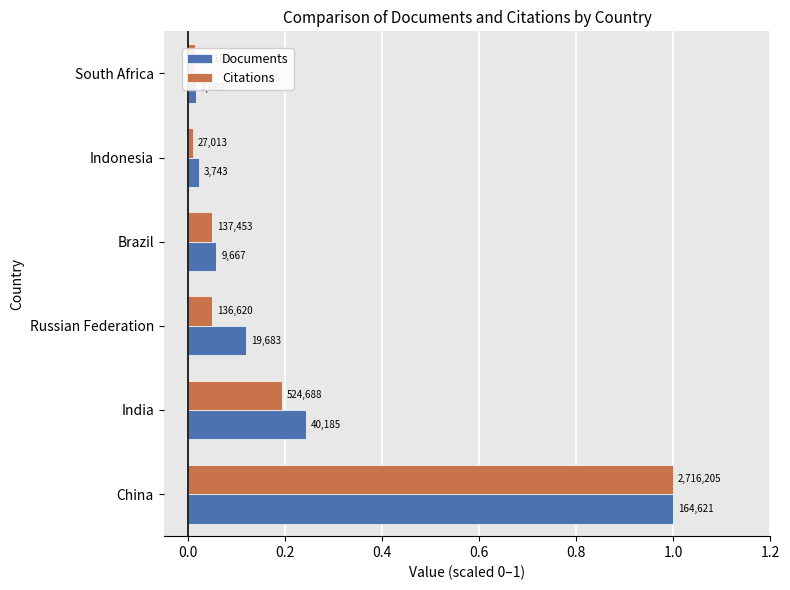

What is the difference between the second highest and minimum values in the Documents series?

0.2